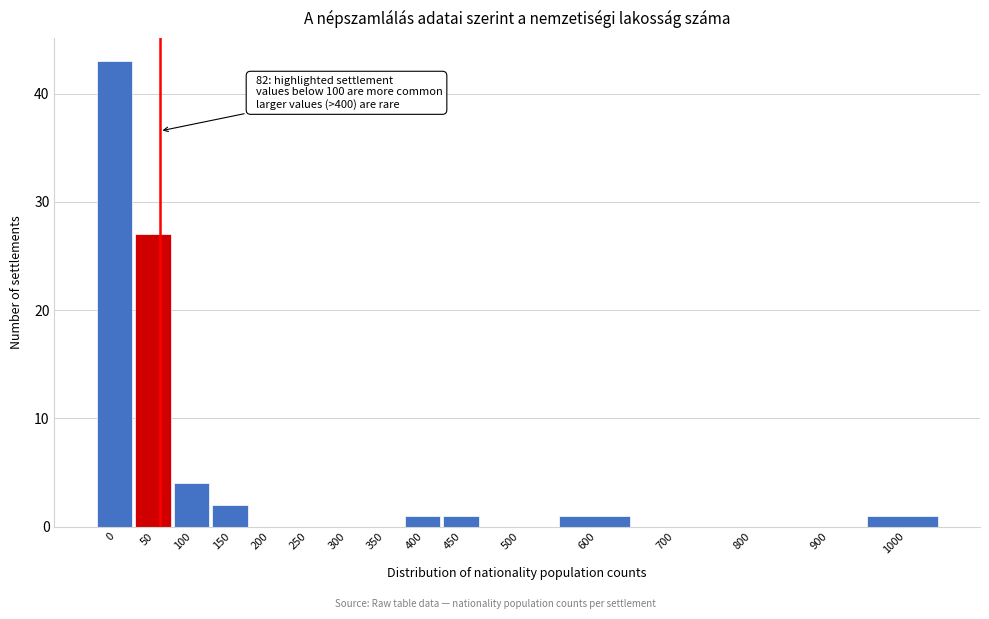

Reading left to right, what are all the values shown in this chart?

0=43	50=27	100=4	150=2	200=0	250=0	300=0	350=0	400=1	450=1	500=0	600=1	700=0	800=0	900=0	1000=1